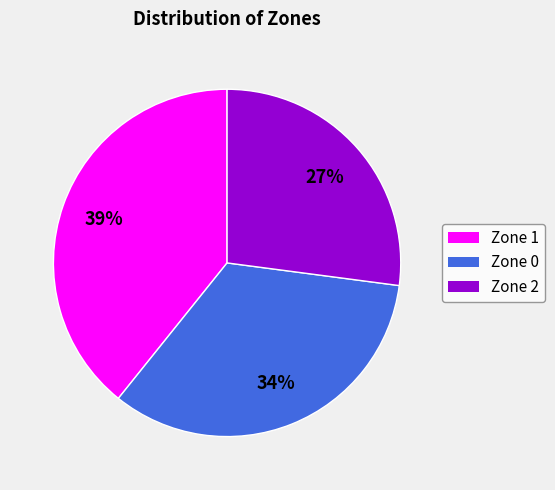

Is Zone 1 the majority of the pie?

No